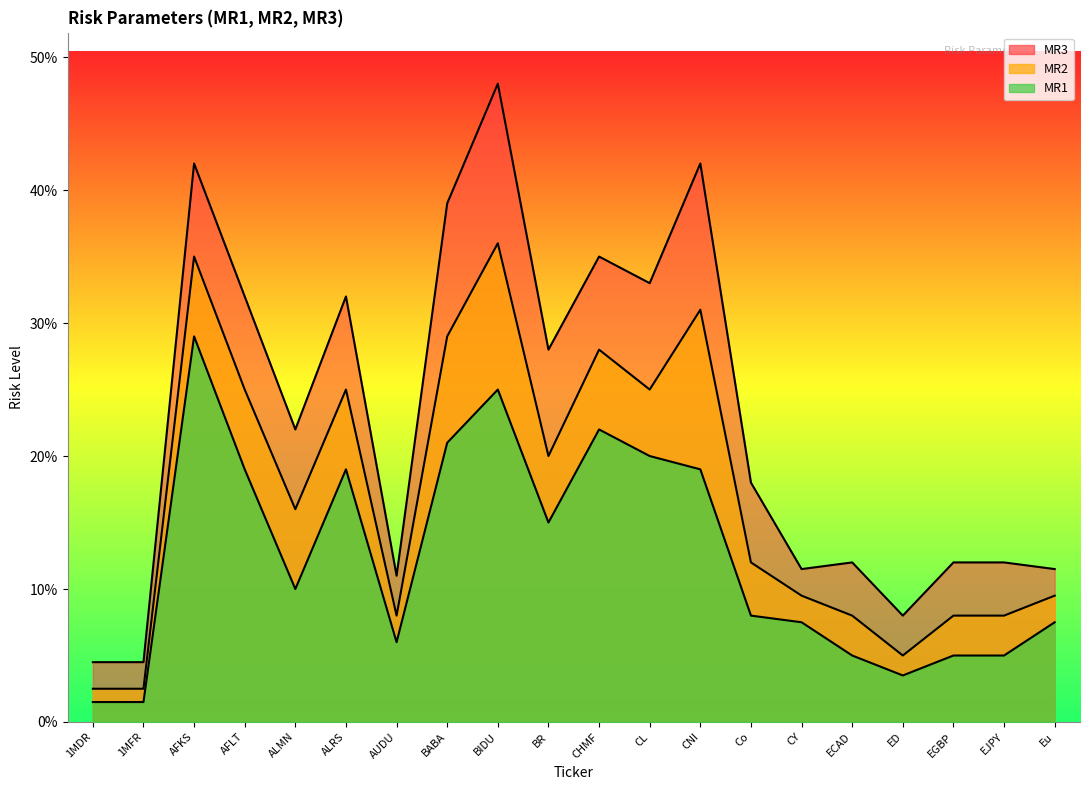

At how many categories does at least one series exceed 0?

20